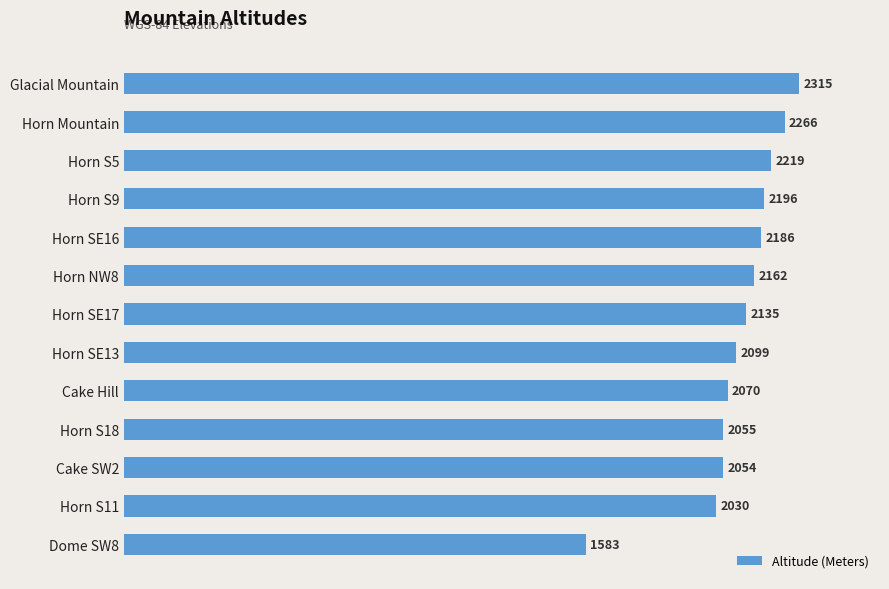

Where is the data nearest to the value 1949?

Horn S11